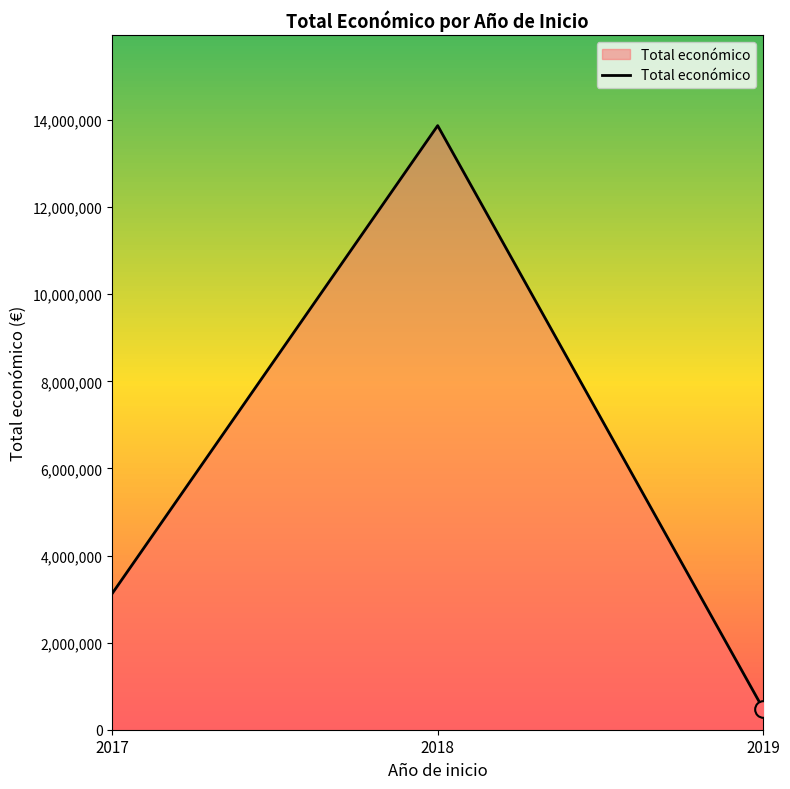

Does the chart have visible grid lines?

No